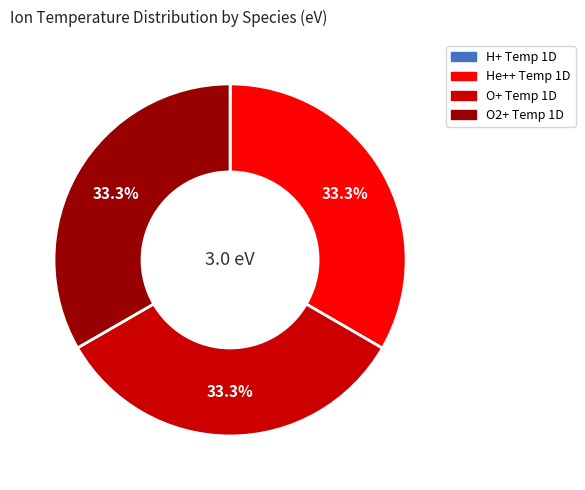

Is O+ Temp 1D the majority of the pie?

No